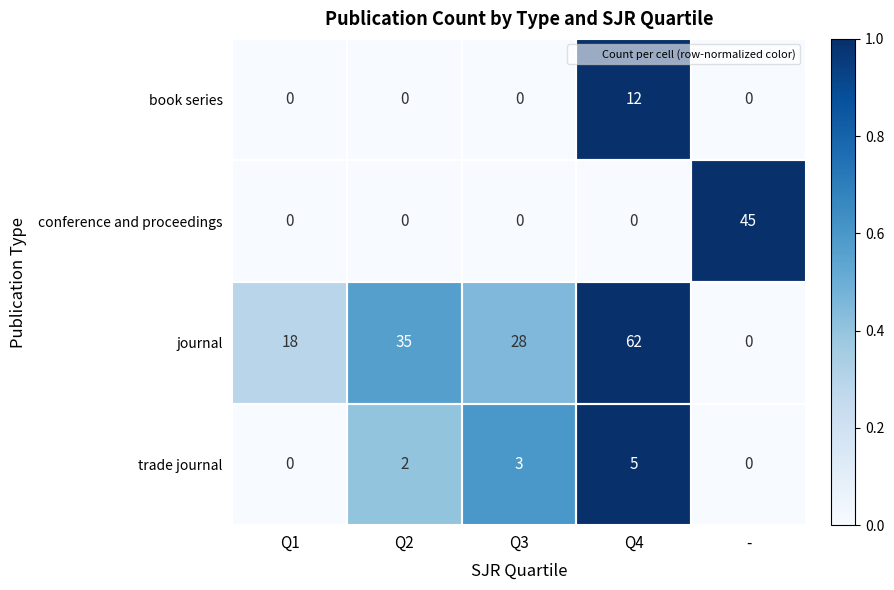

List the series in order of their peak value, highest first.

journal, conference and proceedings, book series, trade journal